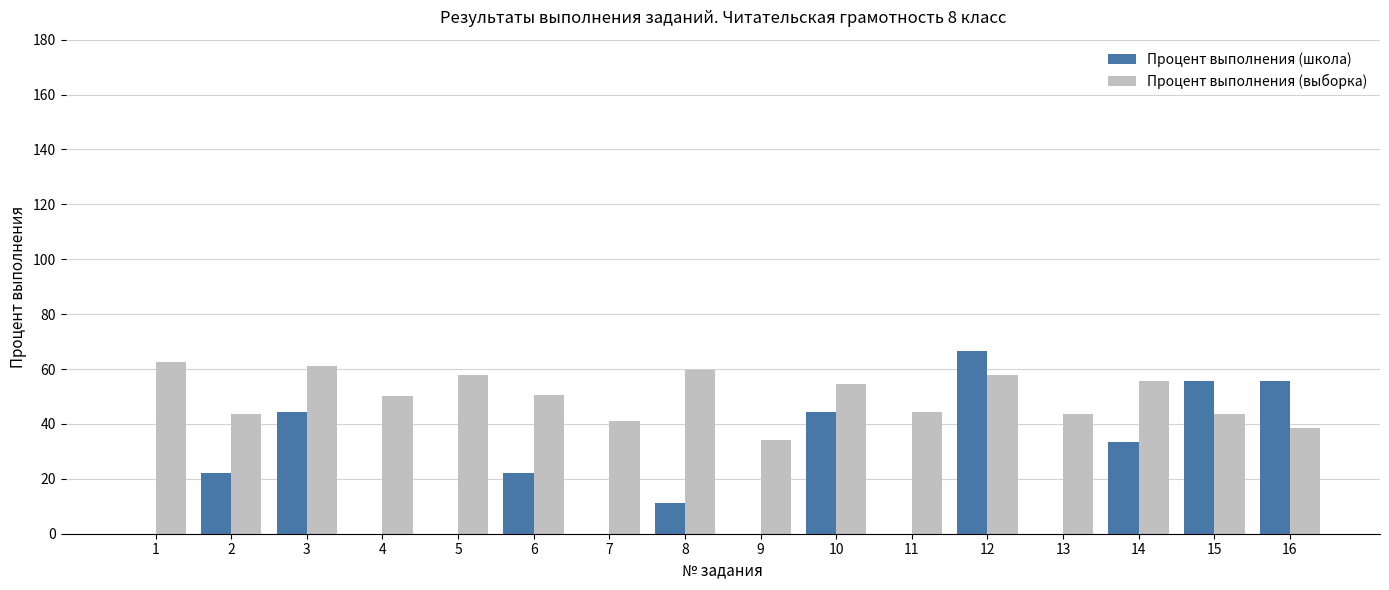

The Процент выполнения (выборка) series shows 57.8 at 5. True or false?

True